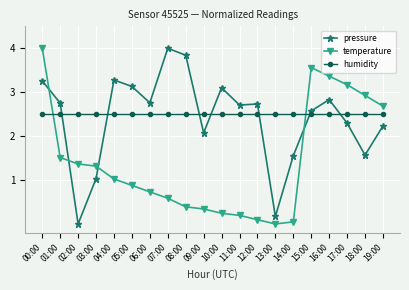

In temperature, how many points are higher than both neighbors (excluding endpoints)?

1